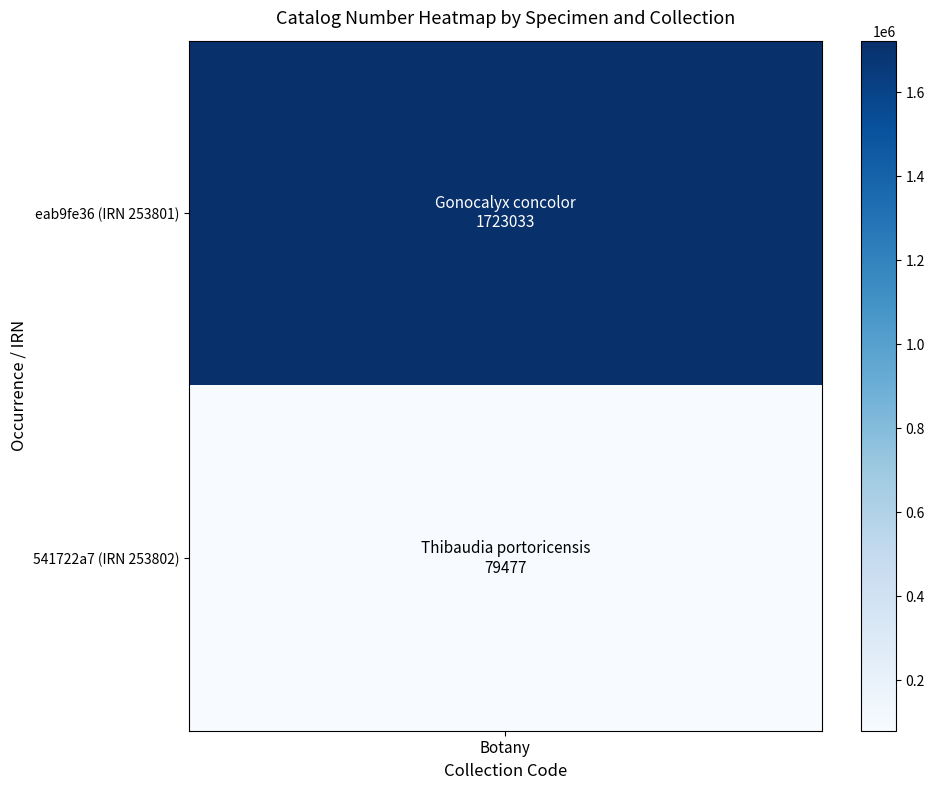

What is the difference between the maximum and minimum values?

1643556